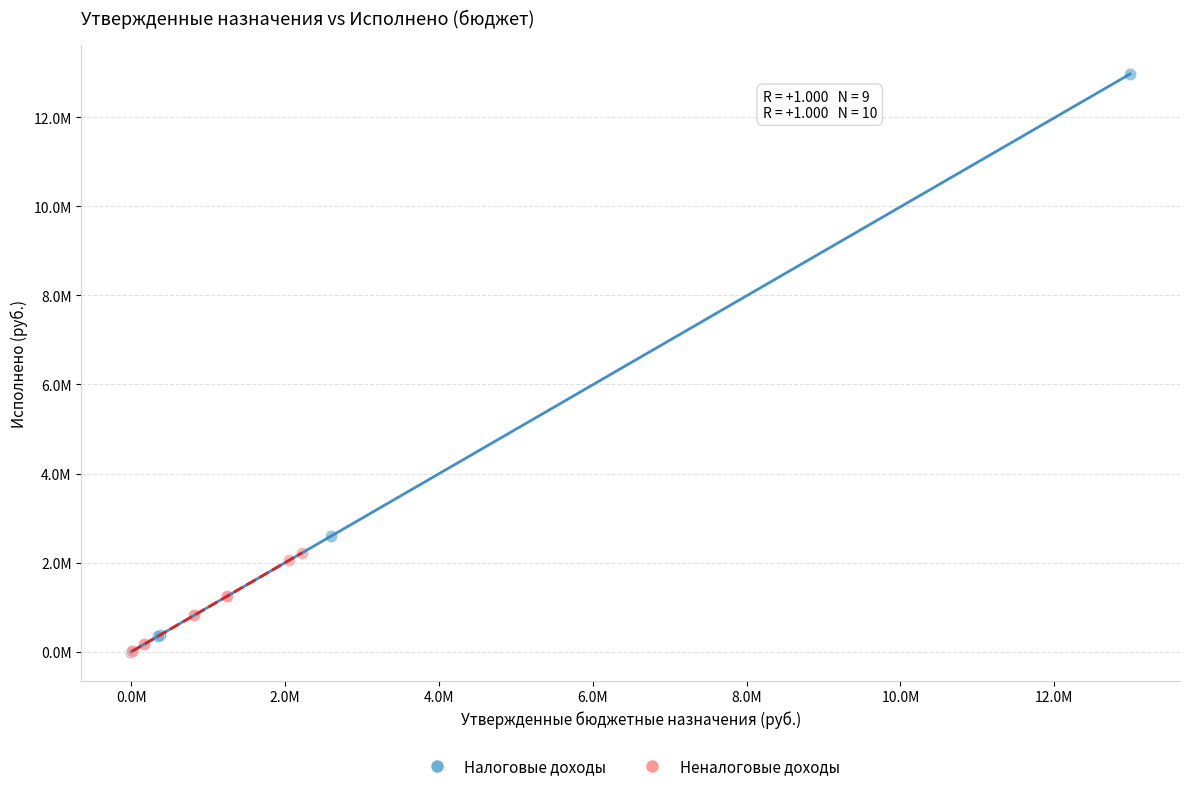

Which series reaches the maximum Y coordinate?

Налоговые доходы